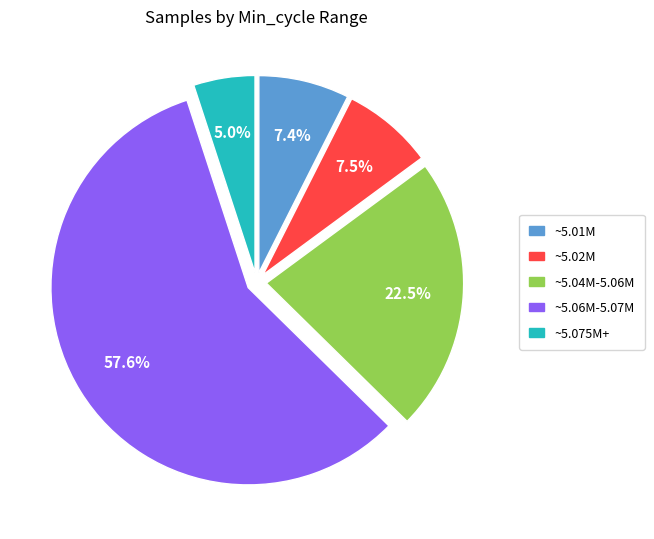

Is there a majority slice in this chart?

Yes